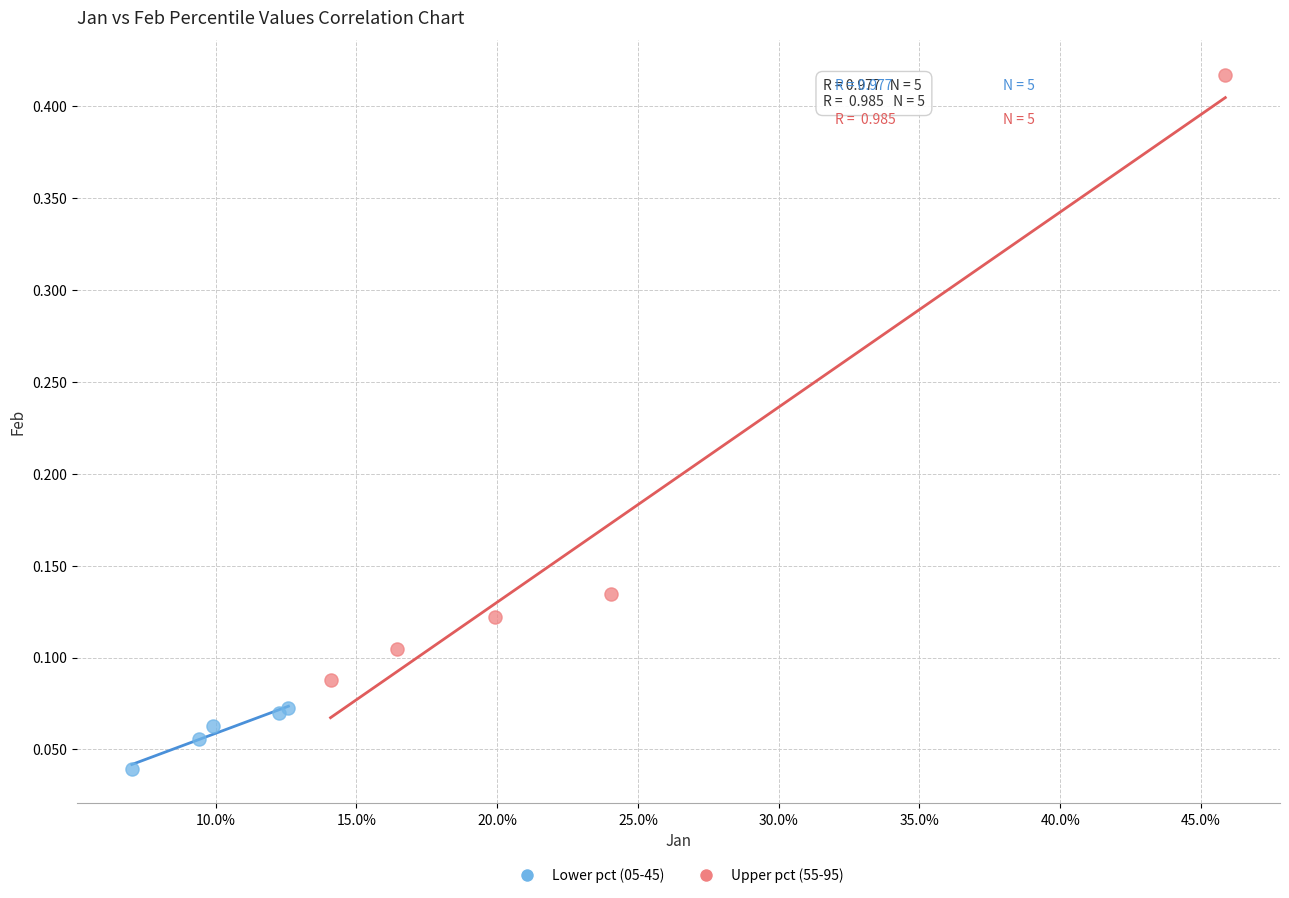

Which series contains the highest Y value?

Upper pct (55-95)